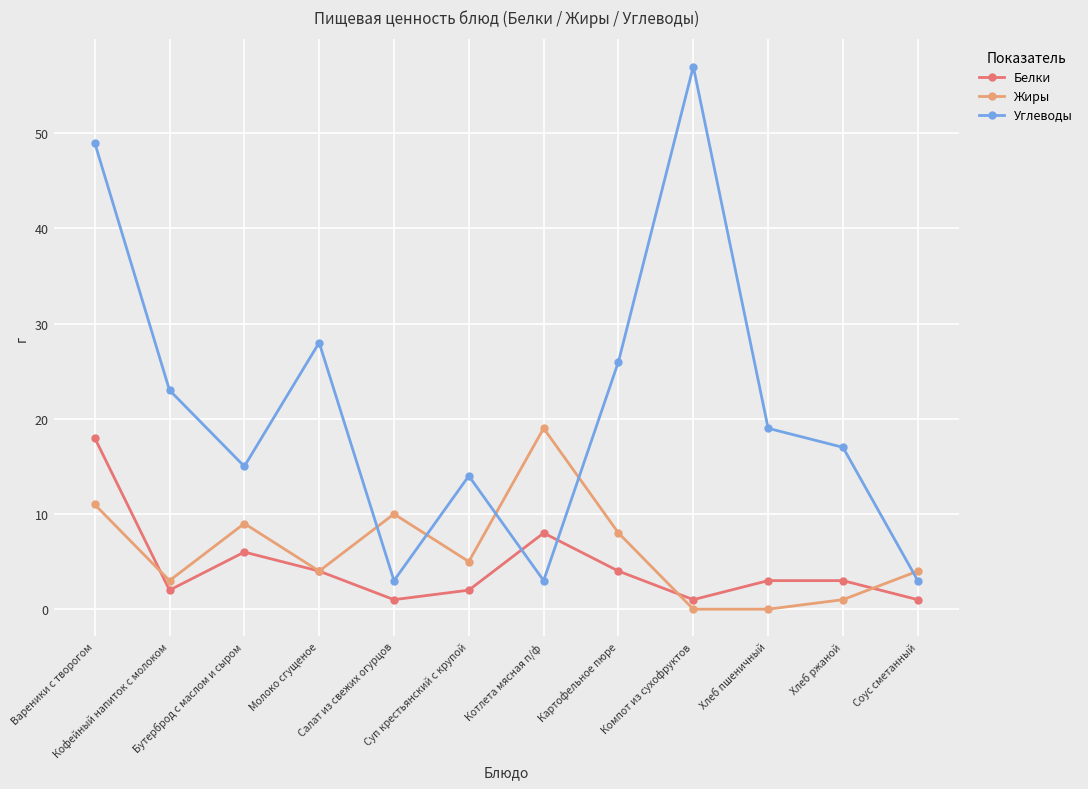

Between Салат из свежих огурцов and Хлеб пшеничный, which series saw the biggest shift?

Углеводы